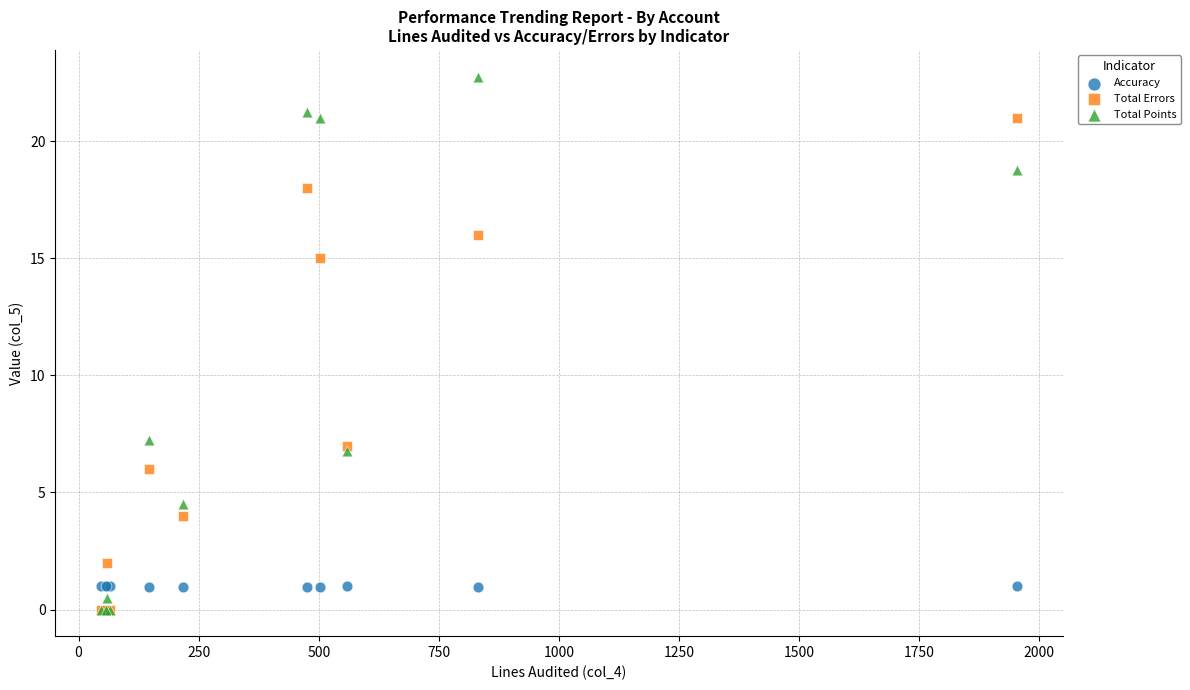

Which series has the widest spread of Y values?

Total Points